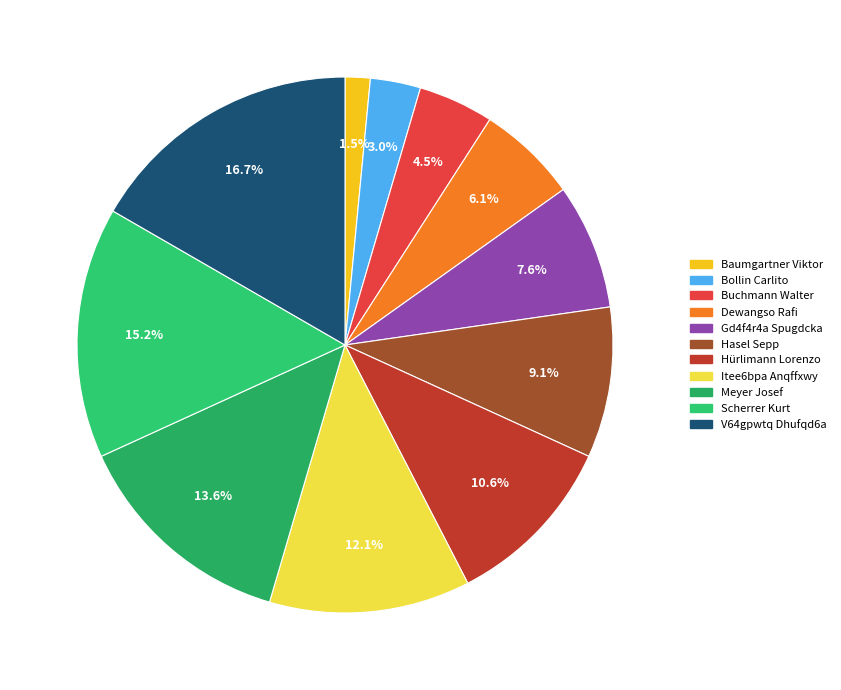

Is it true that Gd4f4r4a Spugdcka is 8% of the pie?

True